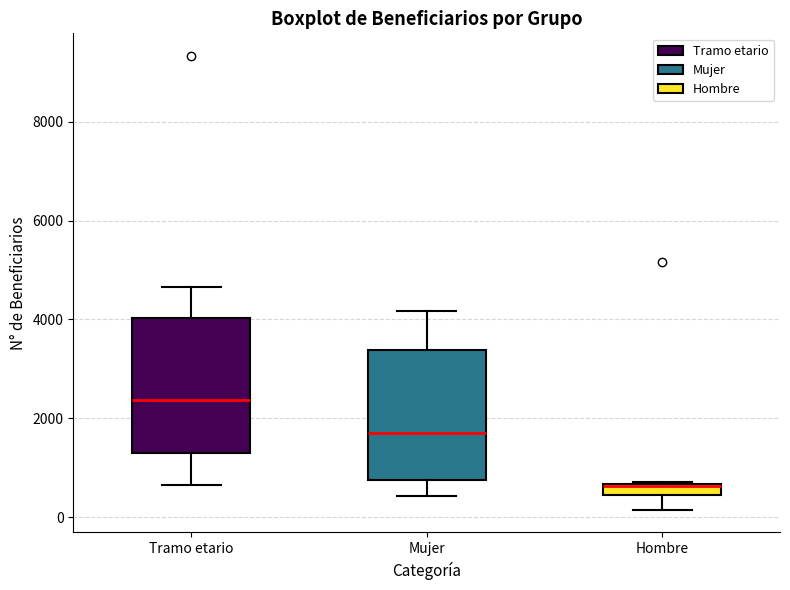

Where does the median line of the box for Mujer sit on the y-axis? The values are not printed on the chart, so give them approximately, as read against the axis.

1800